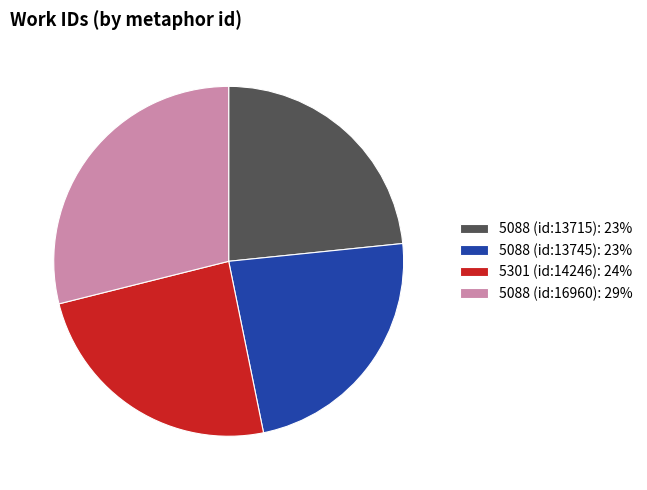

Combined, do 5088 (id:16960) and 5088 (id:13715) account for over 50%?

Yes